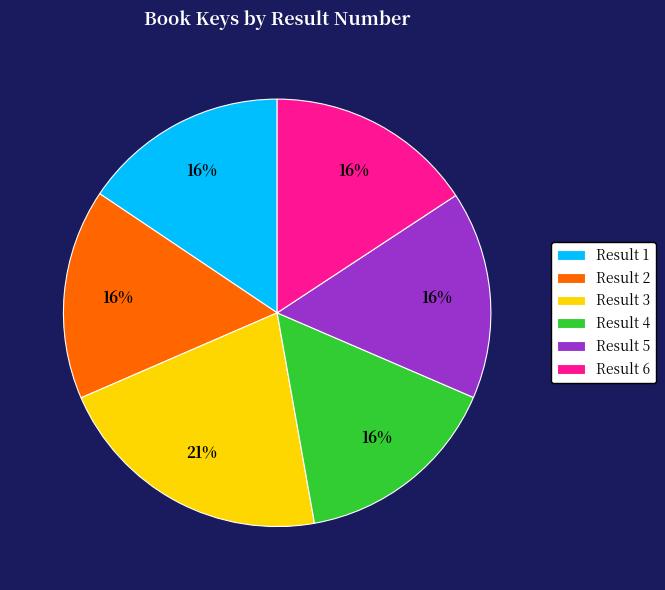

To the nearest percent, what is the average slice percentage?

17%